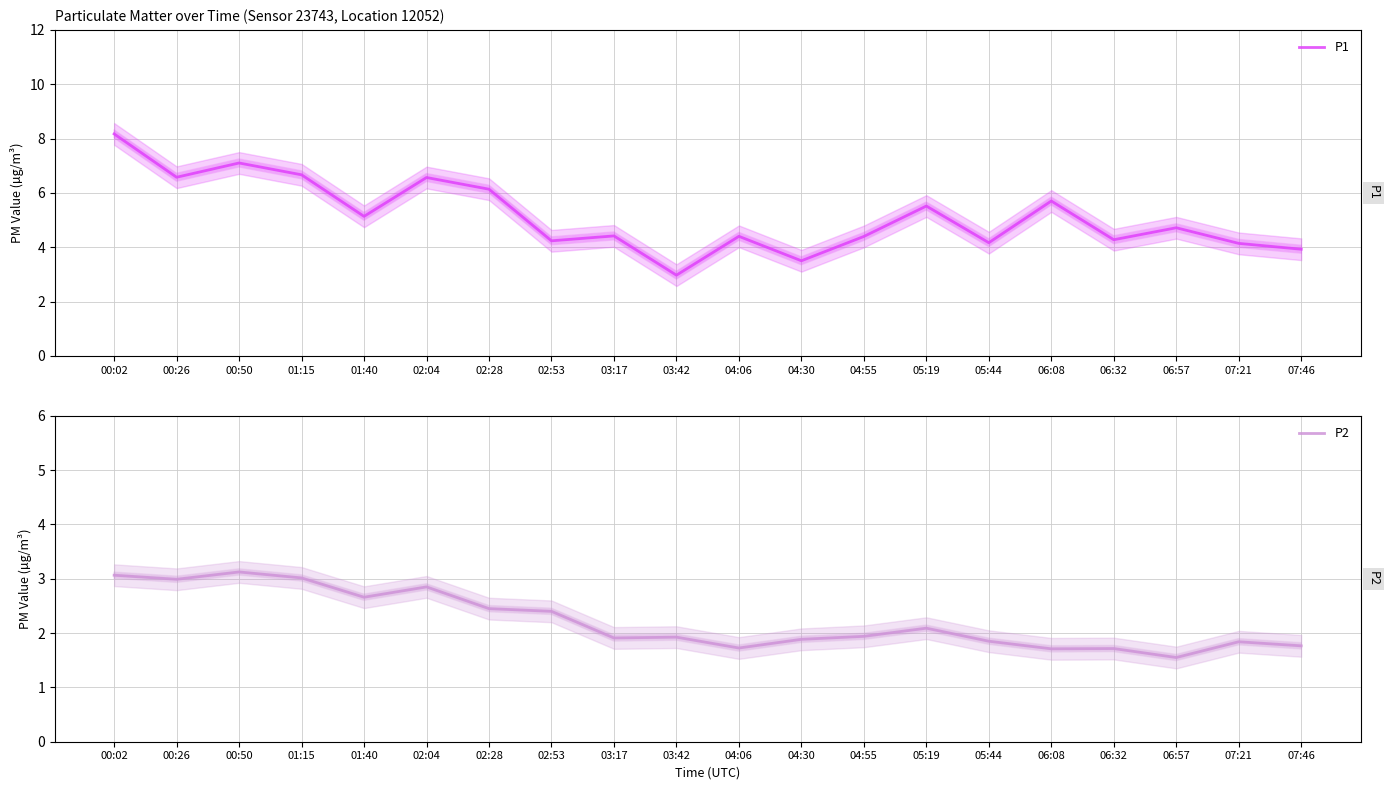

At which label does P1 first exceed 4?

00:02